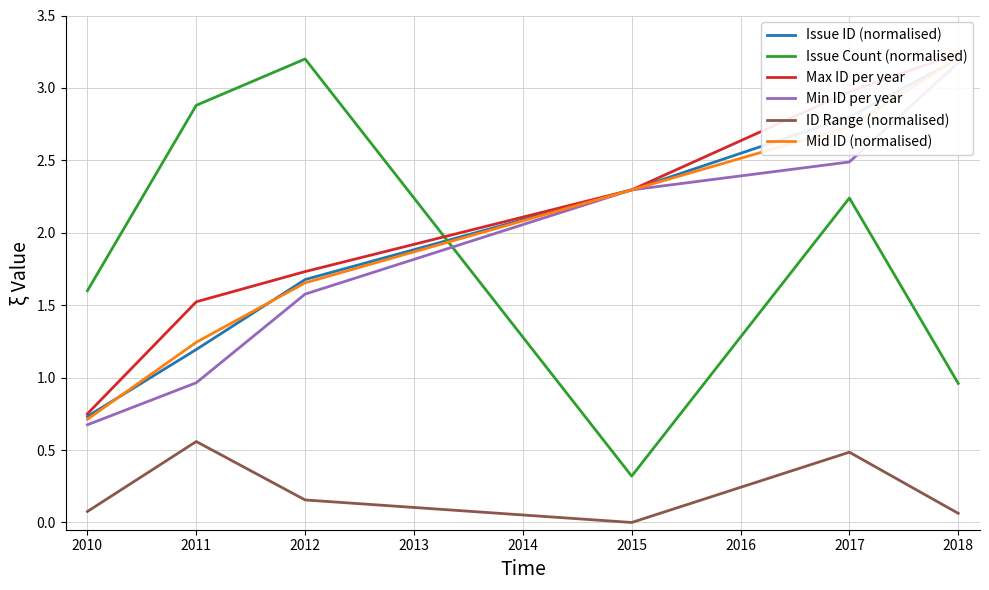

What are all the series names shown in the legend?

Issue ID (normalised), Issue Count (normalised), Max ID per year, Min ID per year, ID Range (normalised), Mid ID (normalised)